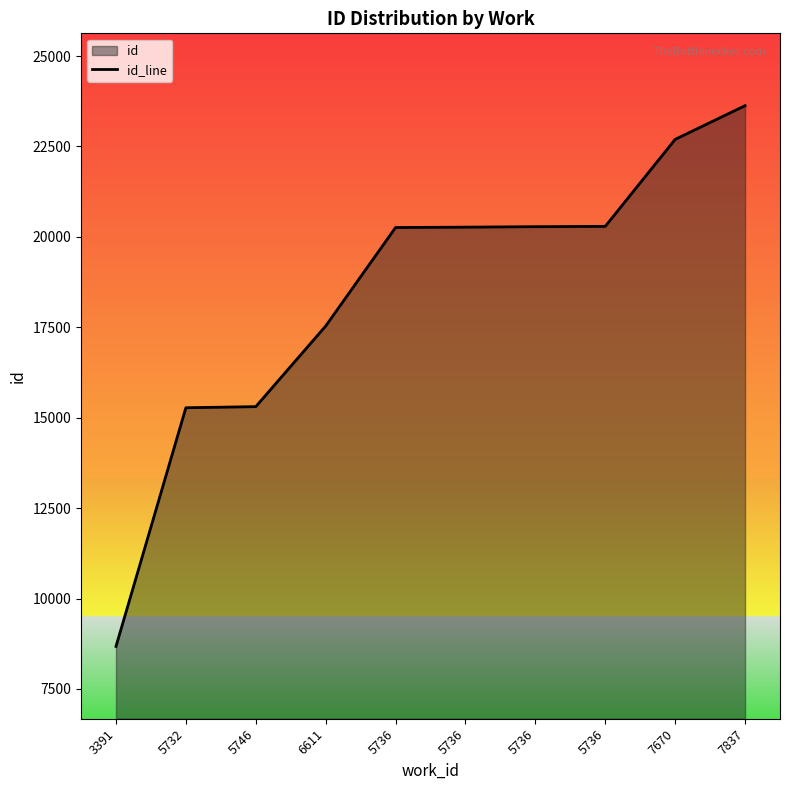

What is the average value?

18421